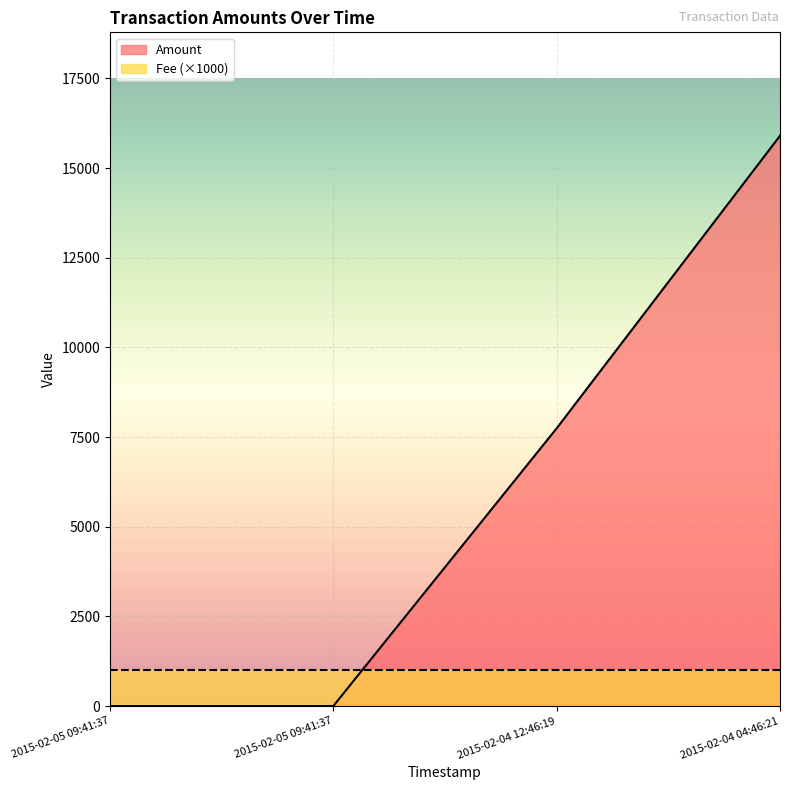

Between 2015-02-05 09:41:37 and 2015-02-04 04:46:21, which is larger?

2015-02-04 04:46:21